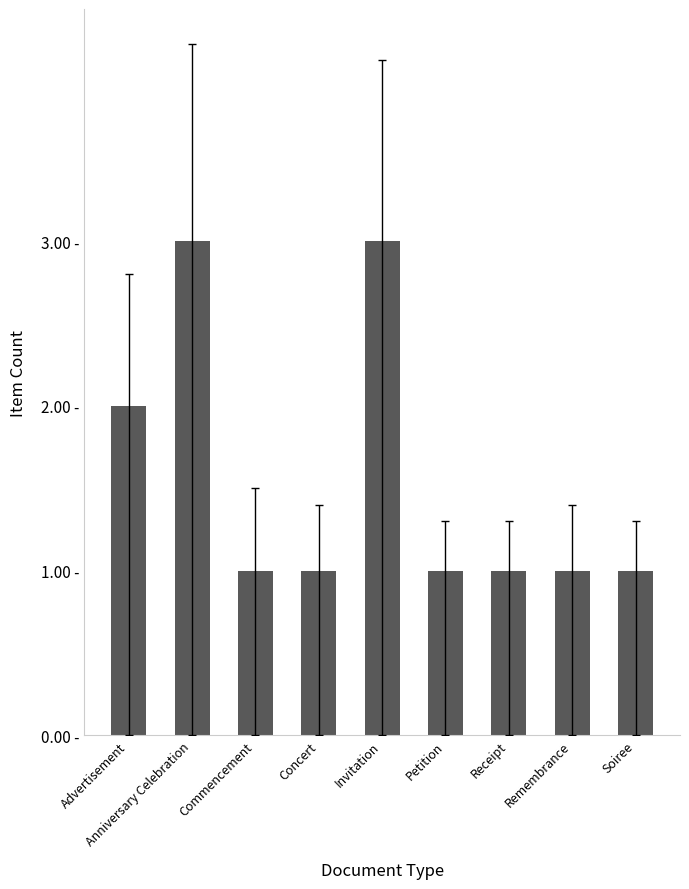

How many bars are there in total?

9